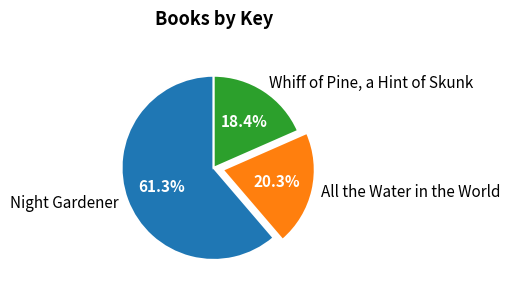

How many segments does this pie chart have?

3